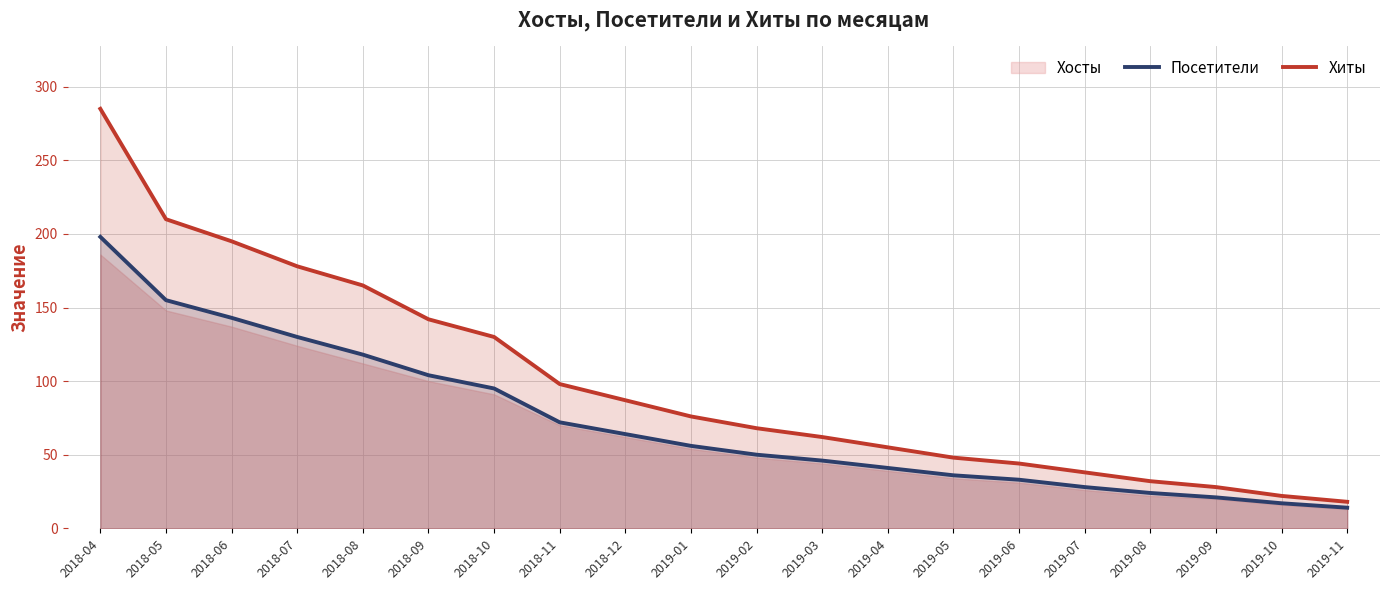

The value of Посетители at 2019-06 is 20. True or false?

False